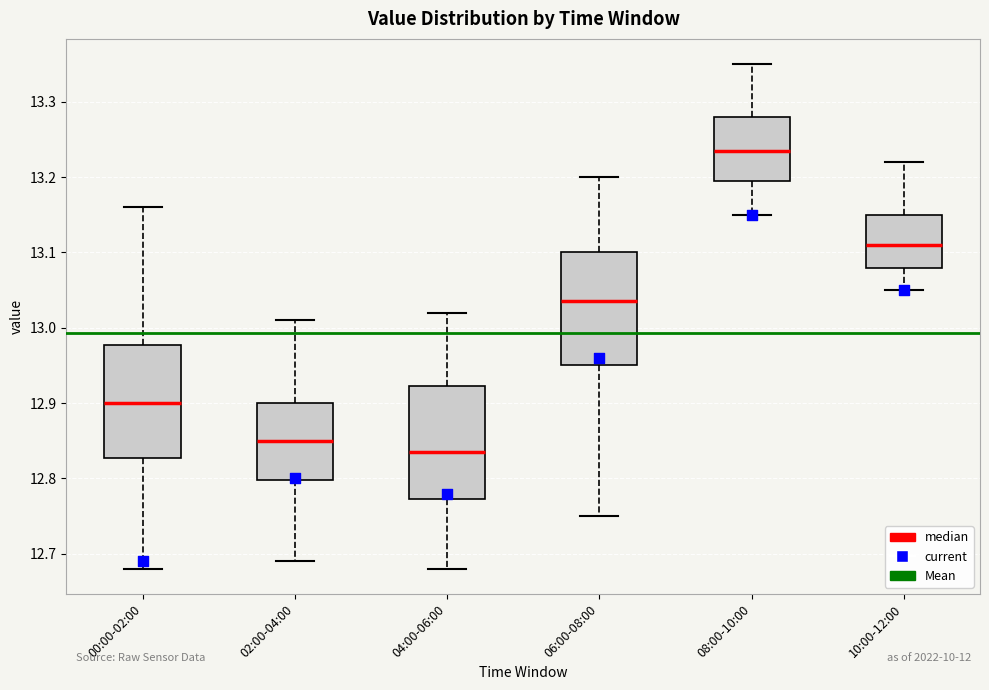

Where does the median line of the box for 10:00-12:00 sit on the y-axis? The values are not printed on the chart, so give them approximately, as read against the axis.

13.11